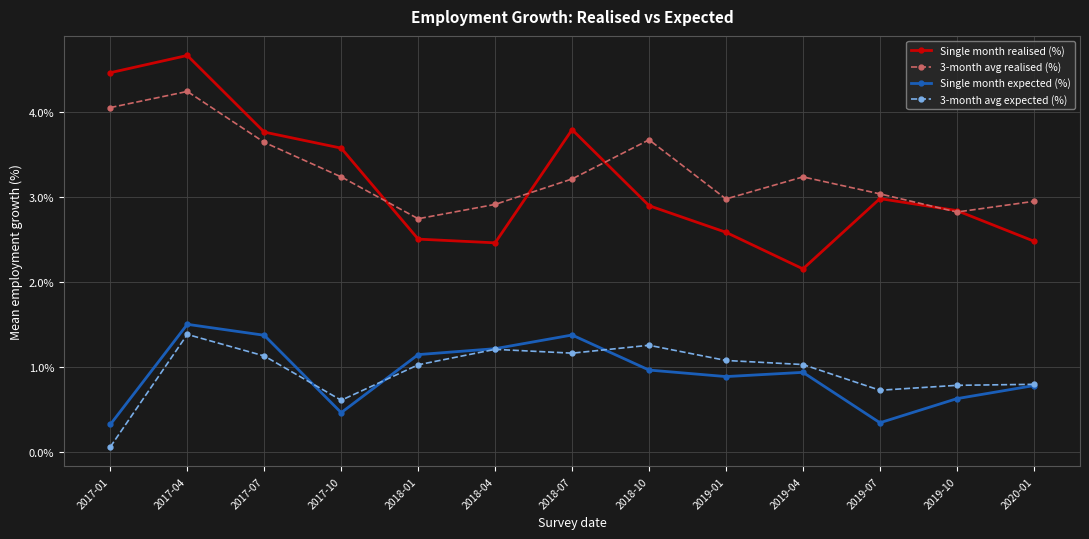

What is the greatest value displayed?

4.7